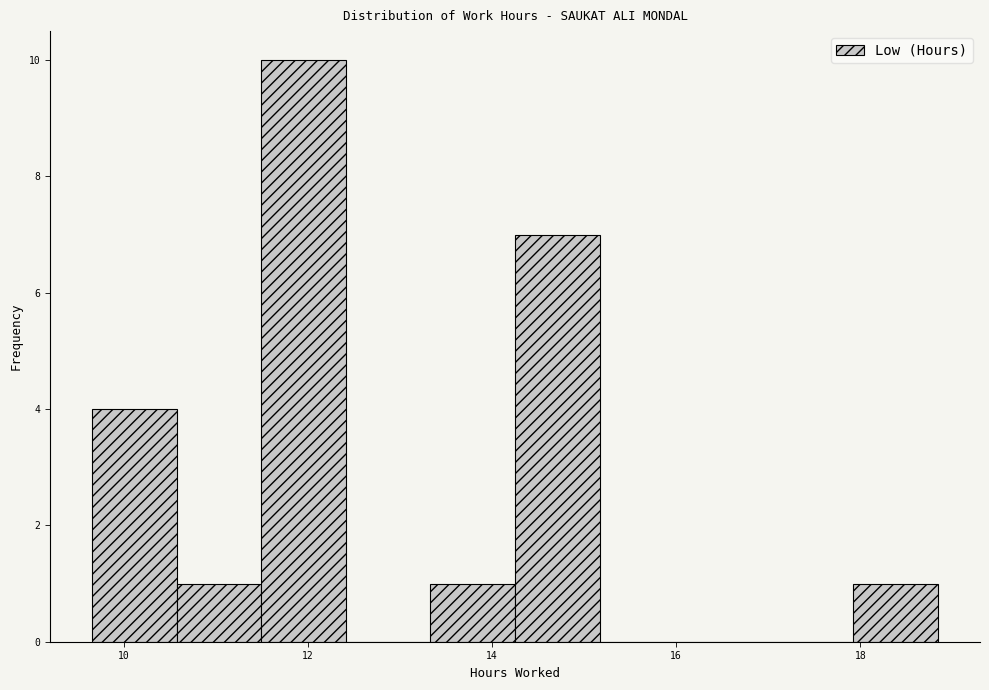

How tall is the bar that spans 9.6 to 10.6 on the x-axis? Neither the bar edges nor the heights are printed on the chart, so give them approximately, as read against the axes.

4